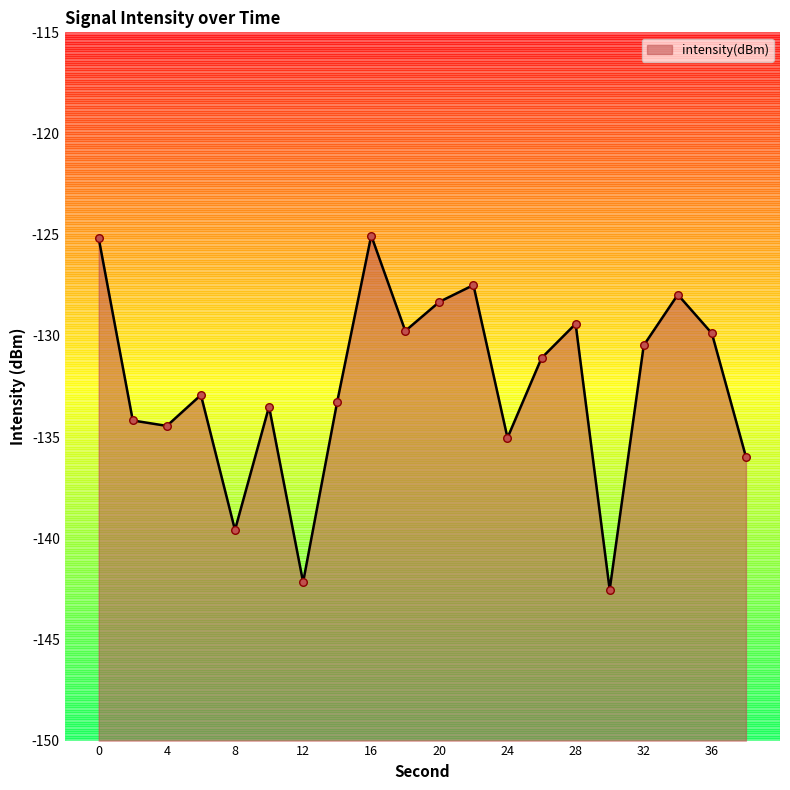

Which has a higher value, 30 or 38?

38